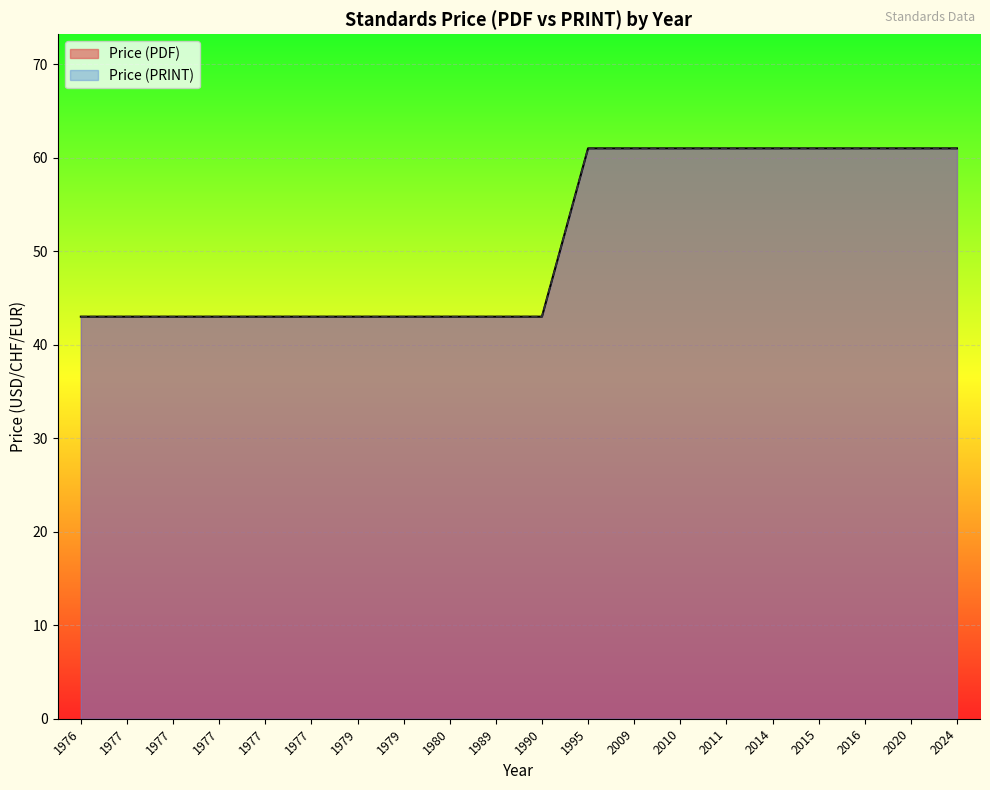

At which category is the sum across all series the highest?

1995